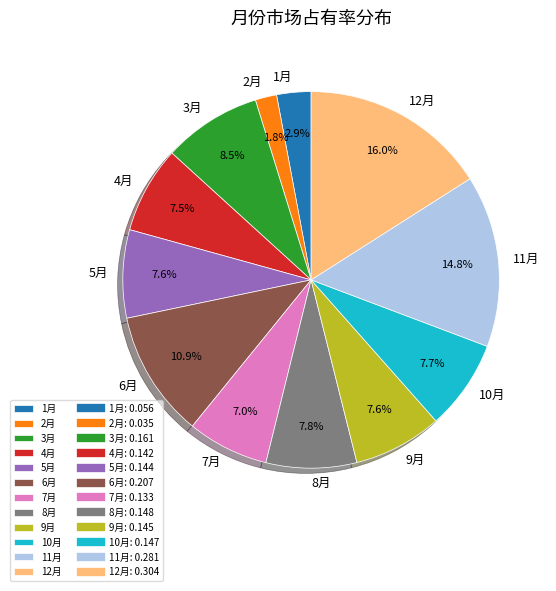

Which slice is the smallest?

2月